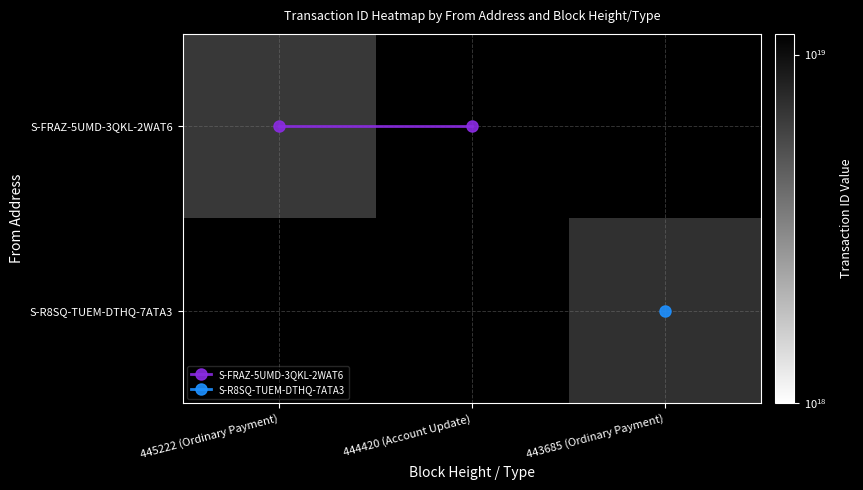

Which series has the largest total across all categories?

S-FRAZ-5UMD-3QKL-2WAT6